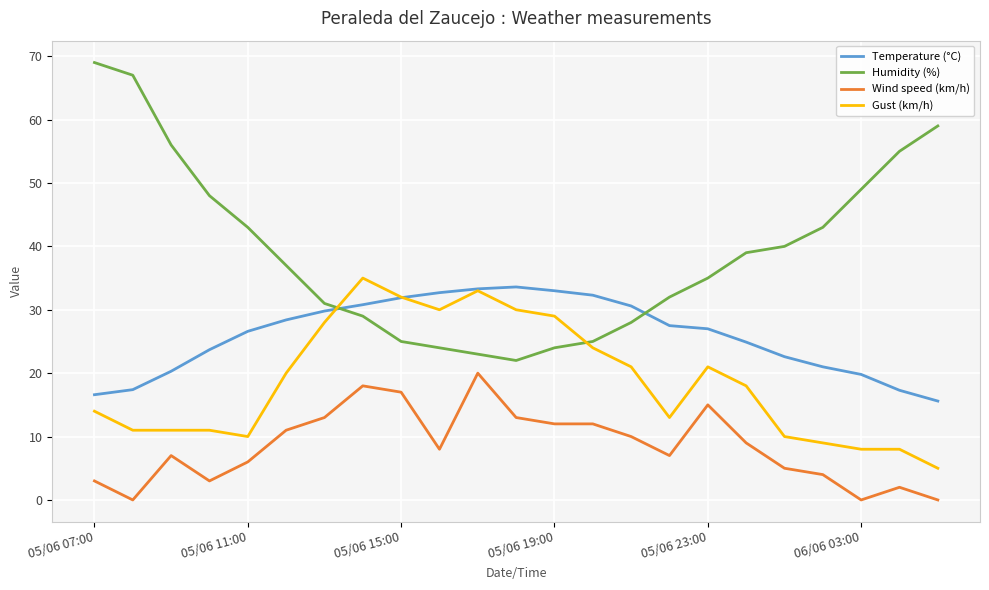

What is the greatest value displayed?

69.0